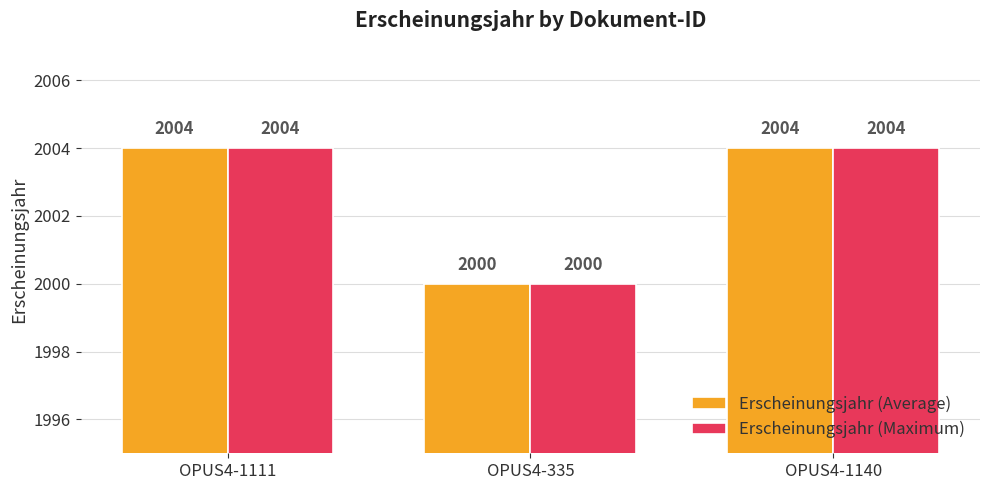

What is the total value across all series at OPUS4-1111?

4008